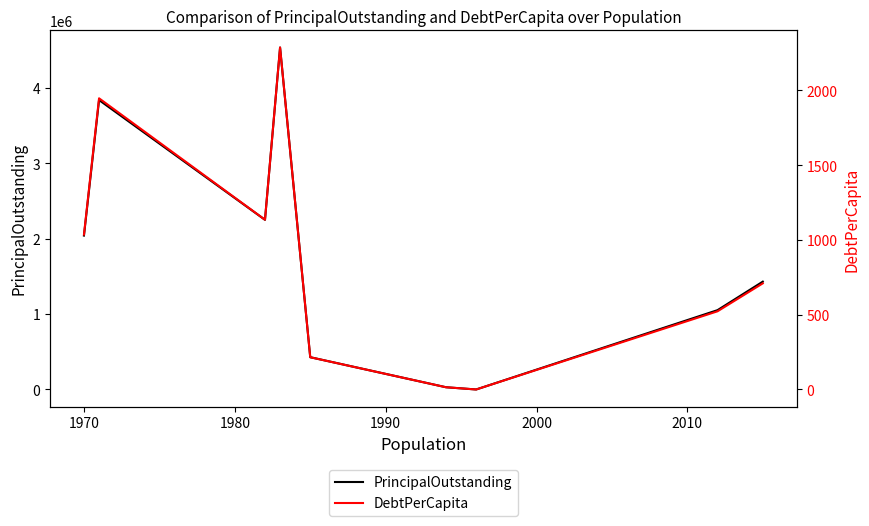

What are all the series names shown in the legend?

PrincipalOutstanding, DebtPerCapita